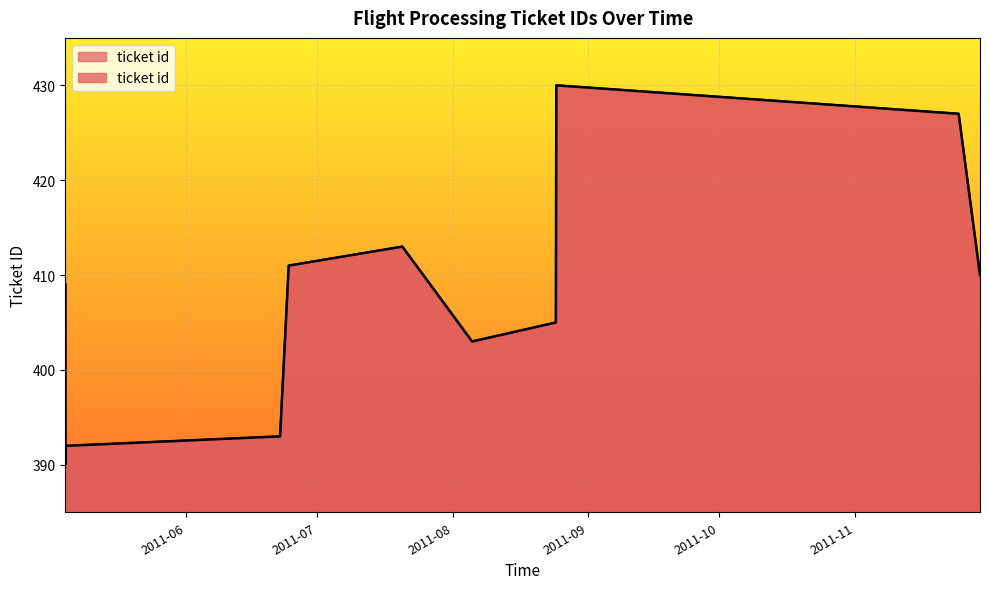

What is the difference between the values at 2011-06-22 12:31:38 and 2011-07-20 11:57:16?

20